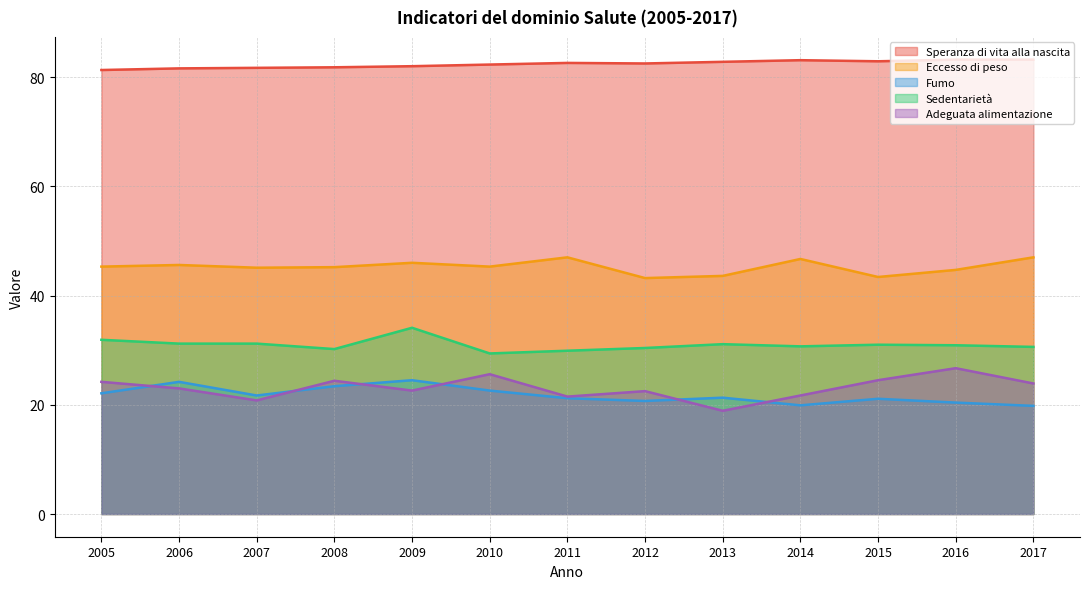

How many lines are shown in the chart?

5